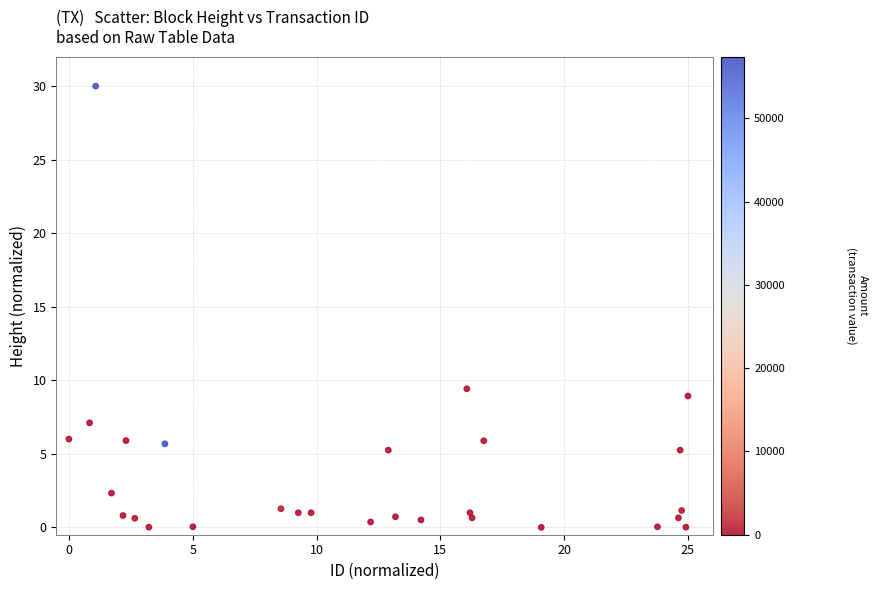

What Y value in the scatter plot is closest to 15?

9.4